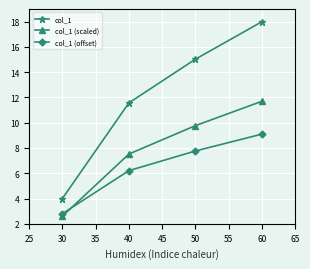

How many lines are shown in the chart?

3